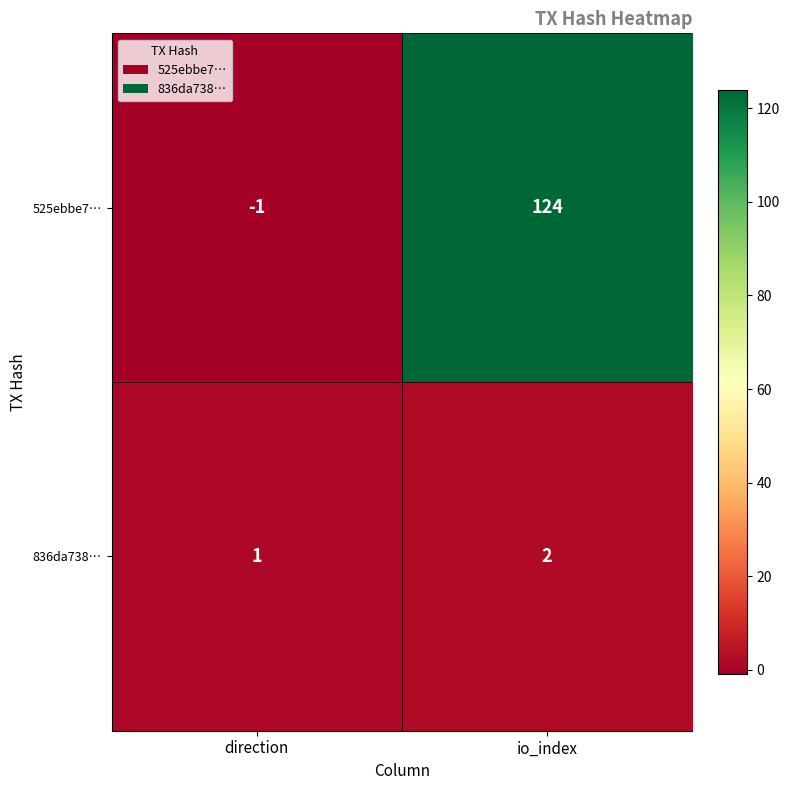

What is the difference between the maximum and minimum values in the 525ebbe7… series?

125